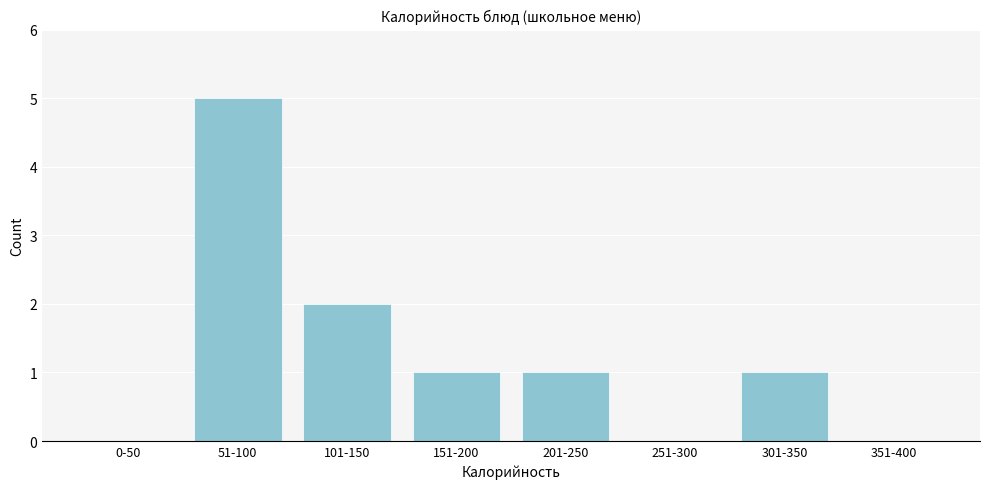

Reading right to left, extract all data points from this chart.

351-400=0	301-350=1	251-300=0	201-250=1	151-200=1	101-150=2	51-100=5	0-50=0